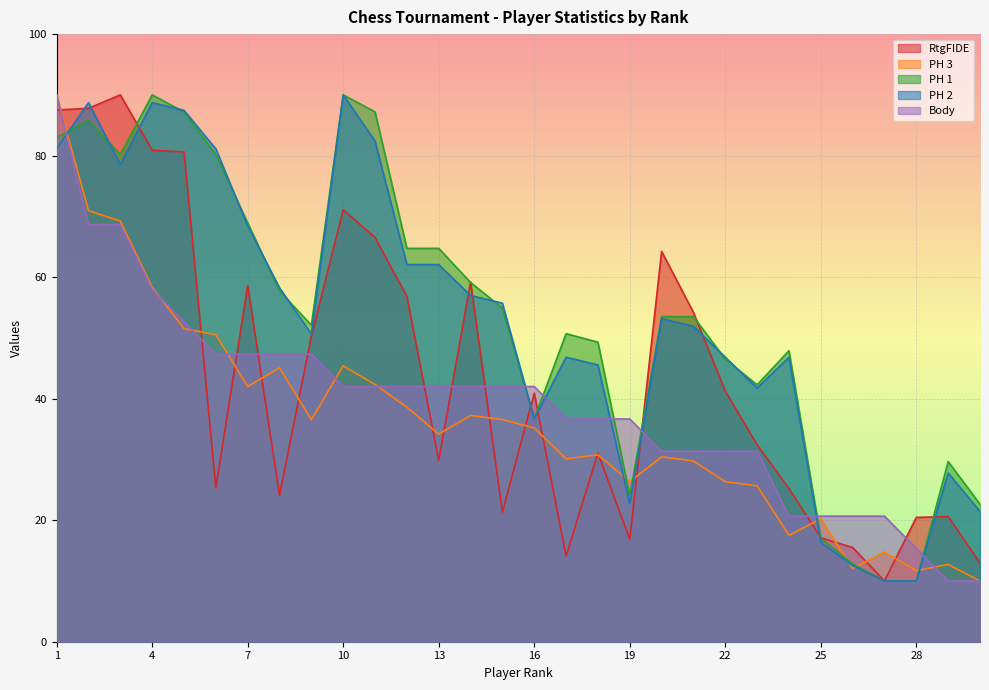

How many times do Body and PH 2 cross each other?

7